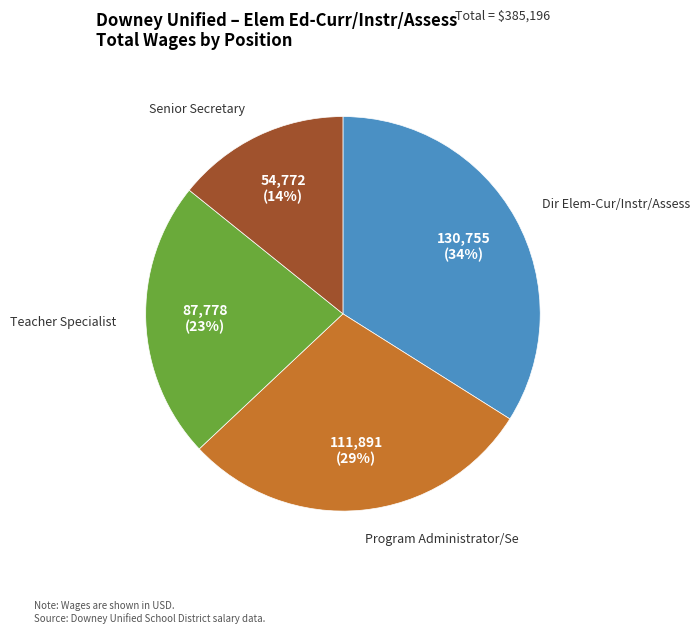

To the nearest percent, what percentage of the pie is Program Administrator/Se?

29%